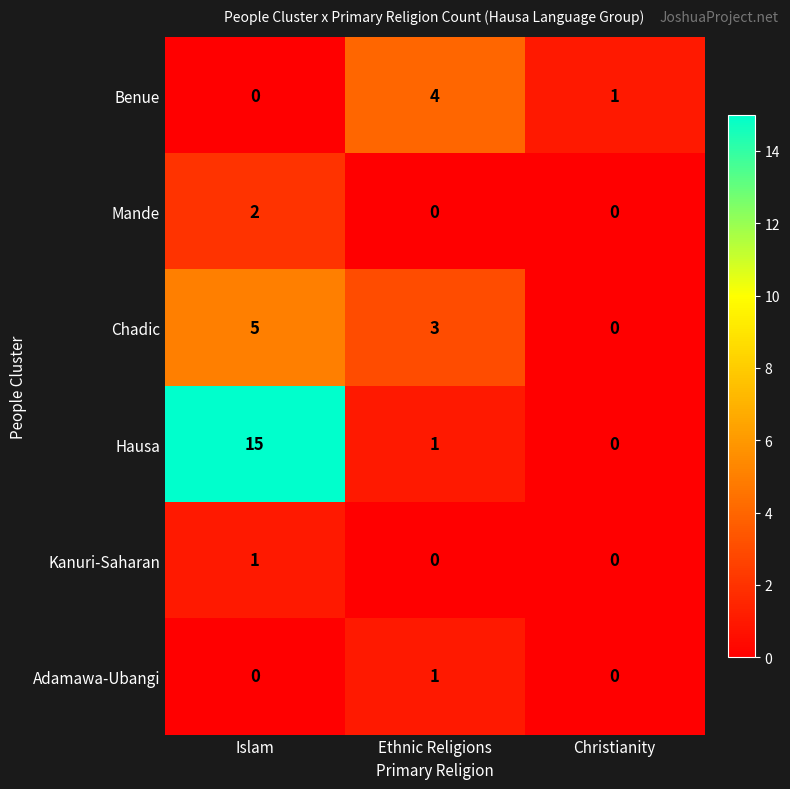

What is the maximum value shown in the chart?

15